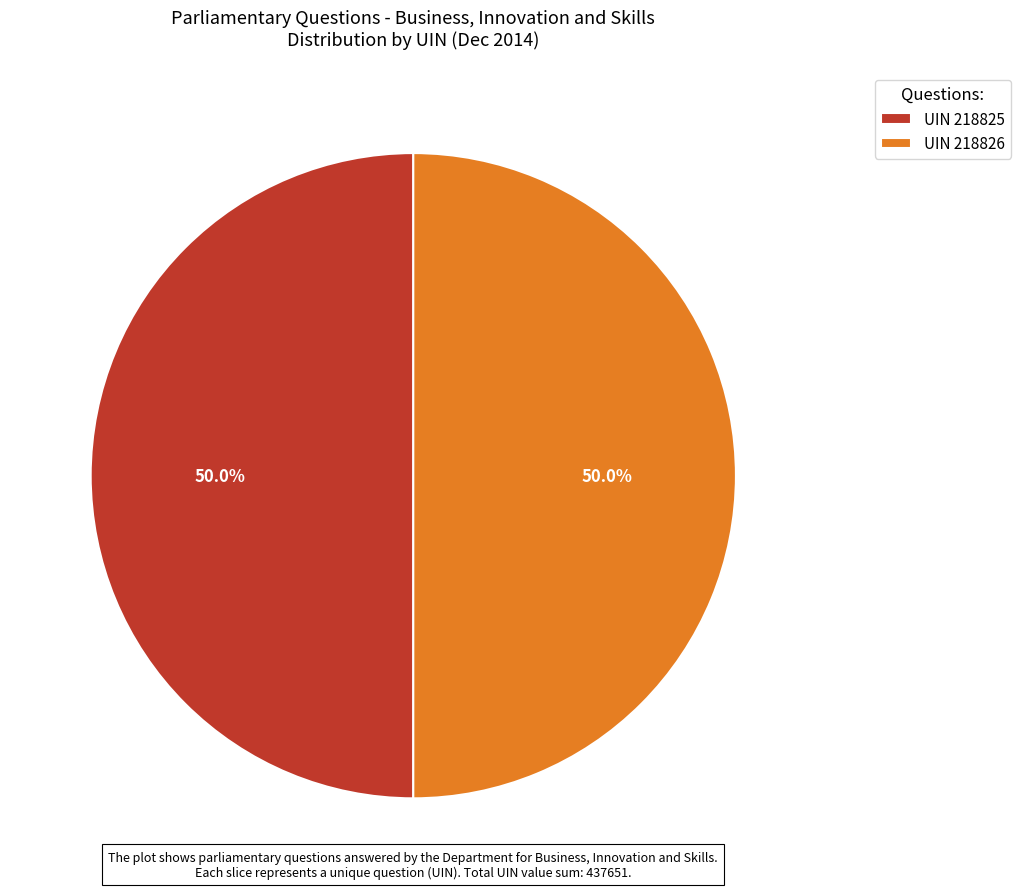

How many segments does this pie chart have?

2